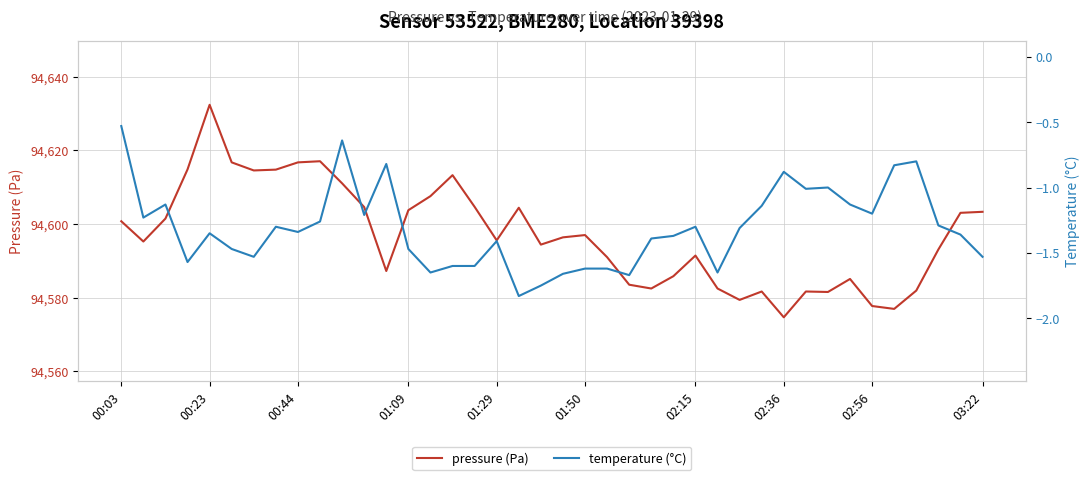

What is the lowest value of the pressure (Pa) series?

94574.7